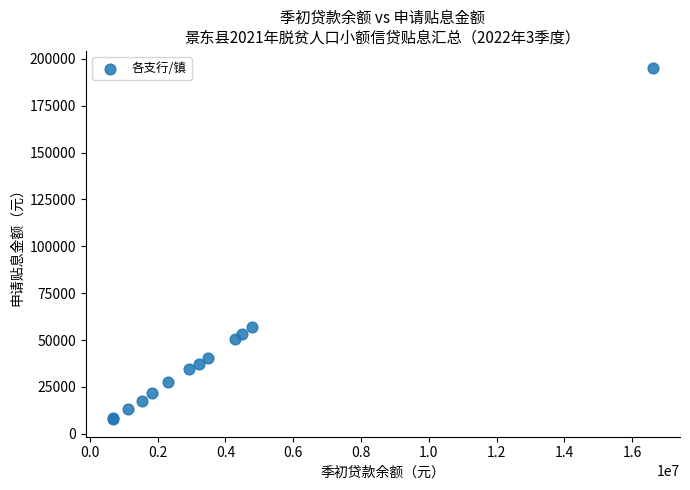

What Y value in the scatter plot is closest to 101323?

56817.8